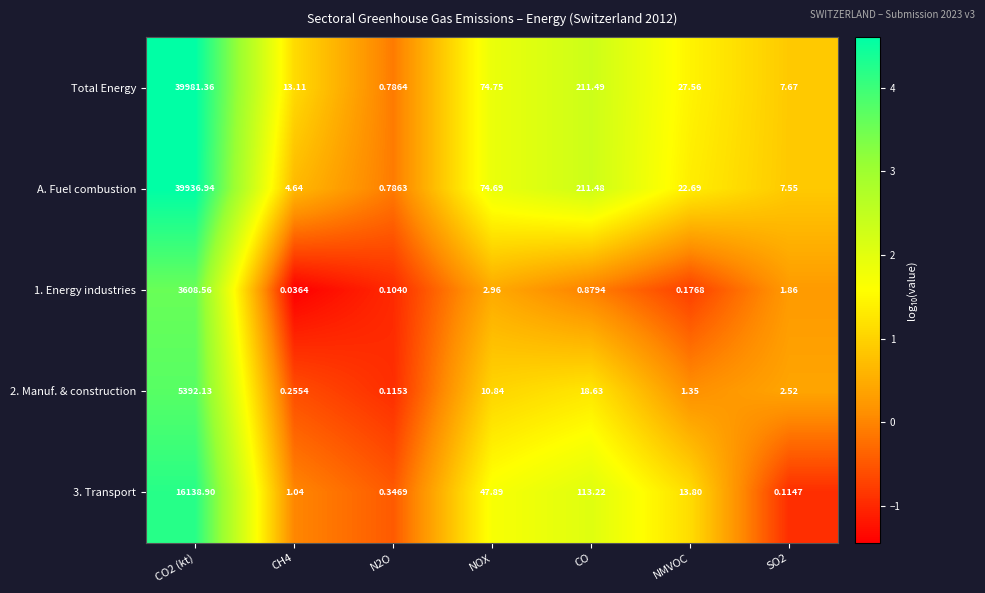

What is the spread (max minus min) of values at NMVOC?

27.4